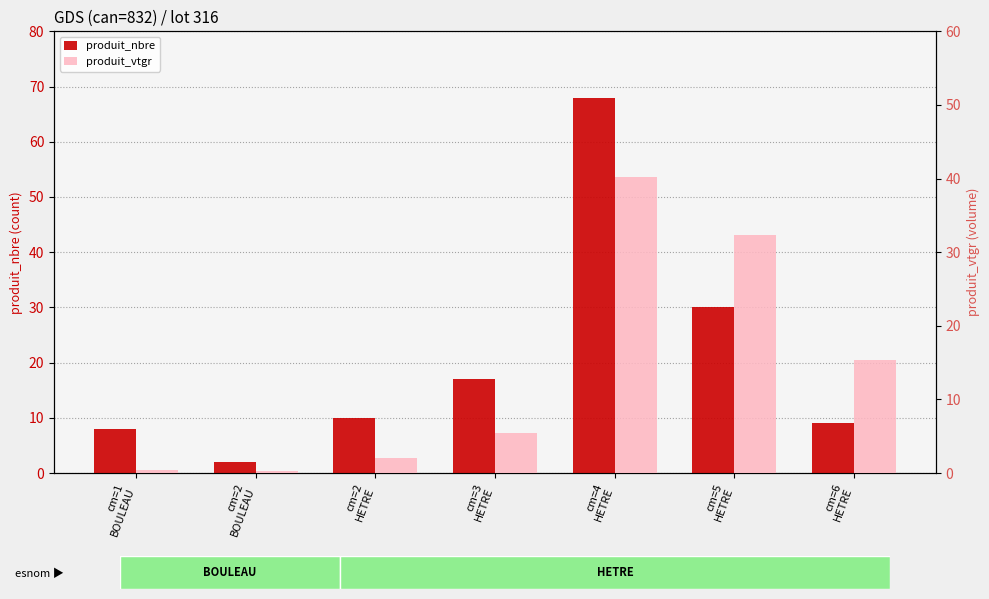

What is the difference between the second highest and second lowest values in the produit_nbre series?

22.0